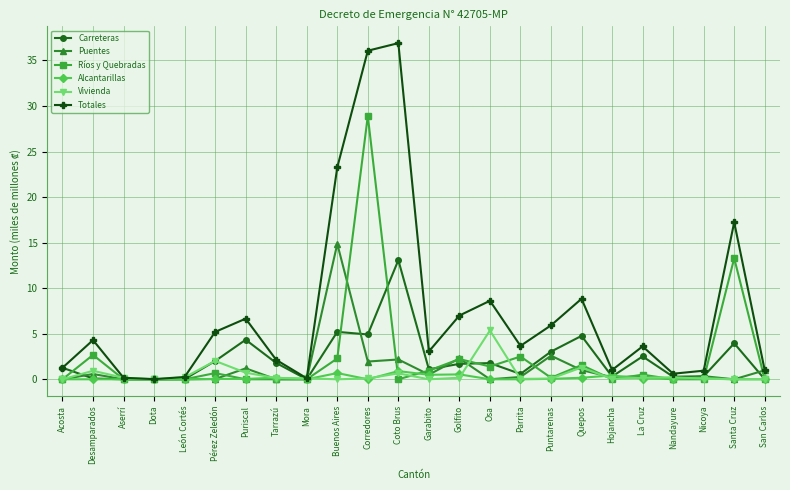

At how many categories does at least one series exceed 32?

2